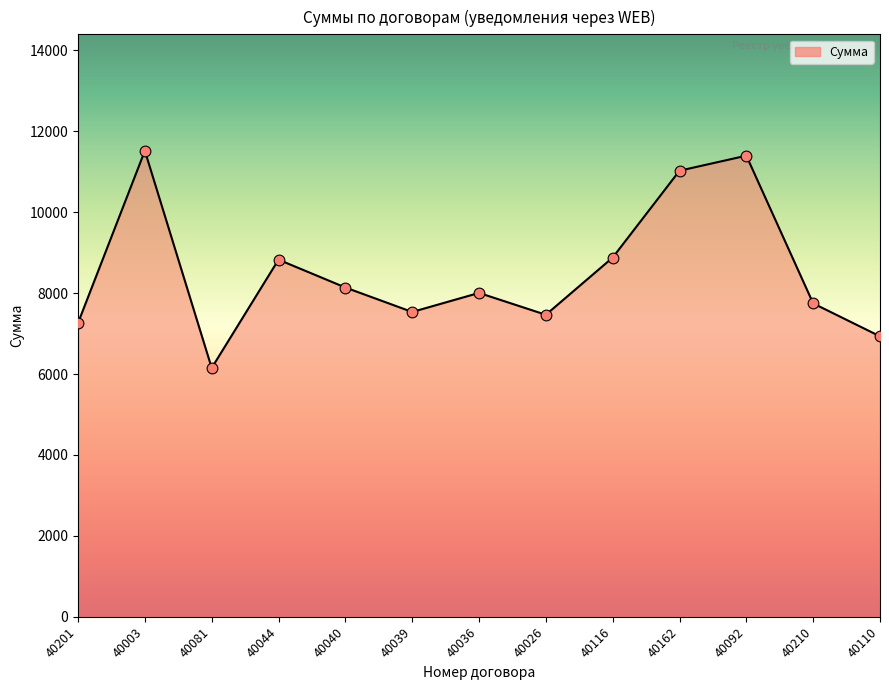

What is the ratio of the value at 40026 to the value at 40040?

0.9